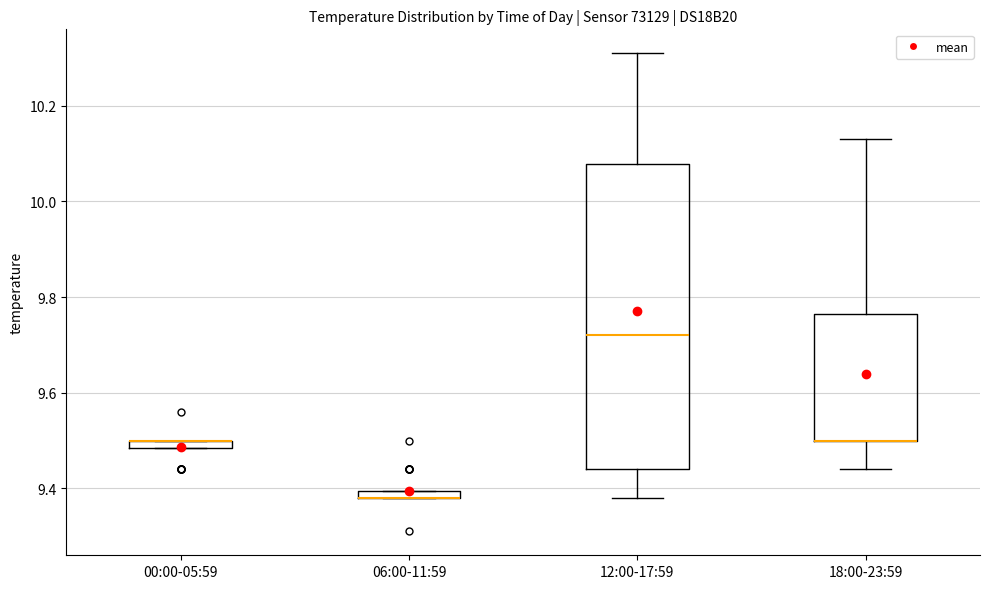

Where does the median line of the box for 12:00-17:59 sit on the y-axis? The values are not printed on the chart, so give them approximately, as read against the axis.

9.72